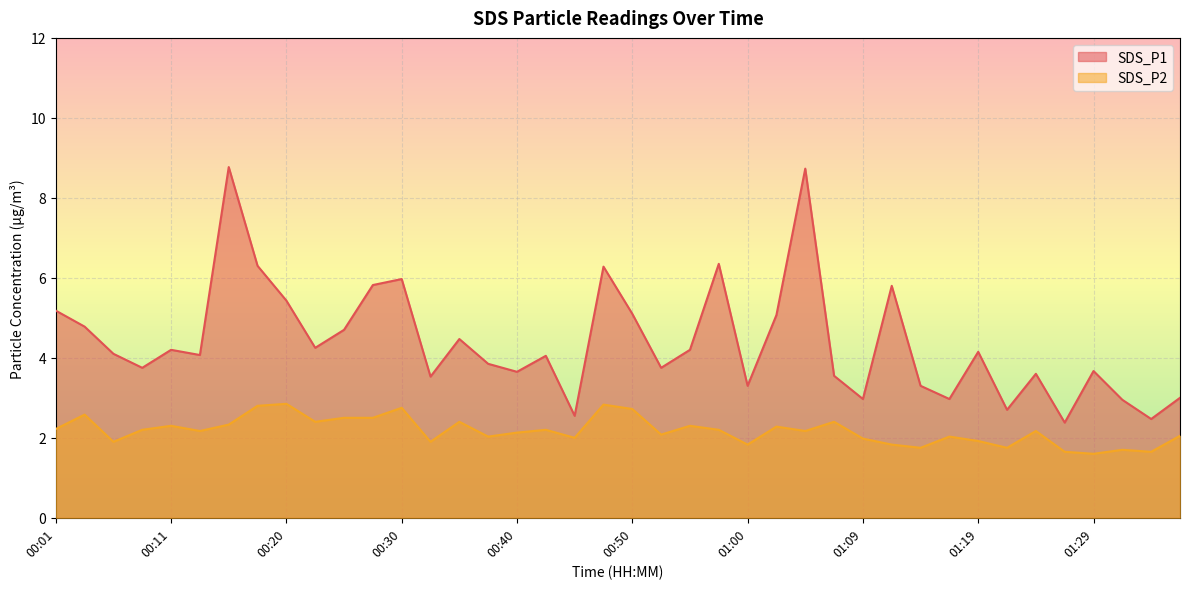

The SDS_P1 series shows 4.0 at 00:42. True or false?

True